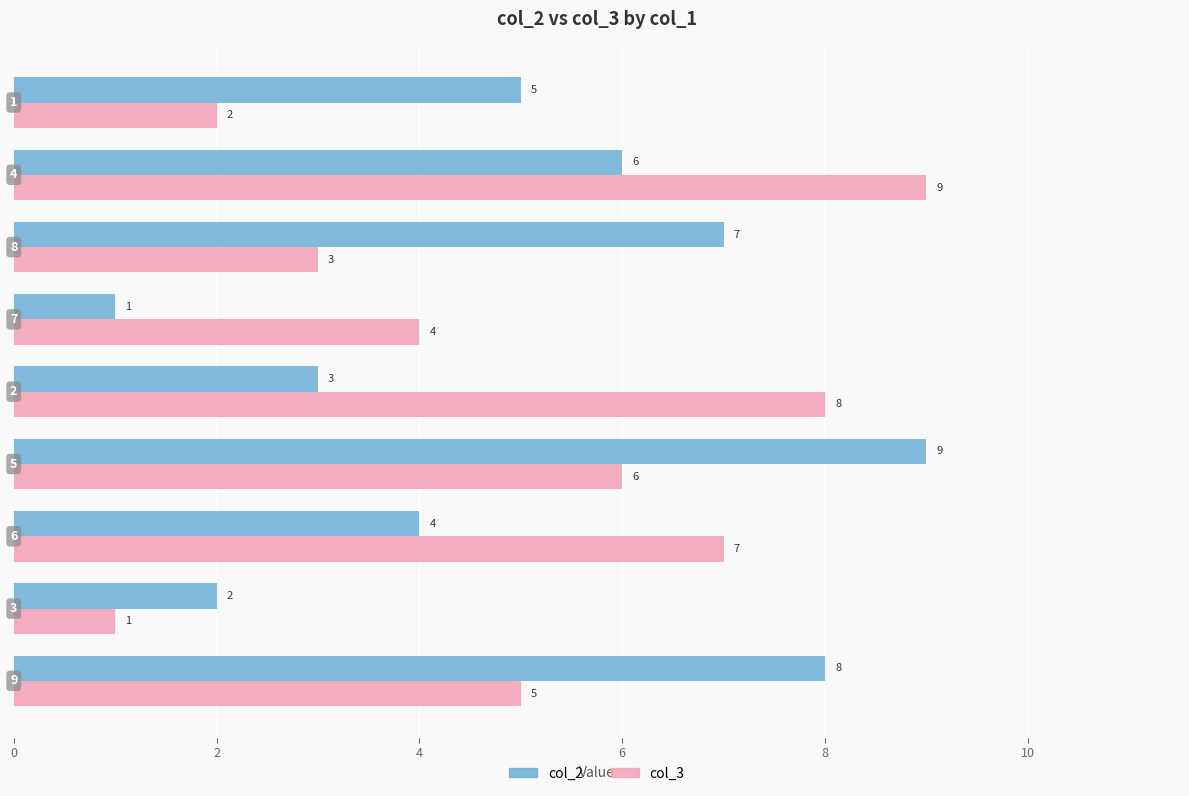

What are all the series names shown in the legend?

col_2, col_3